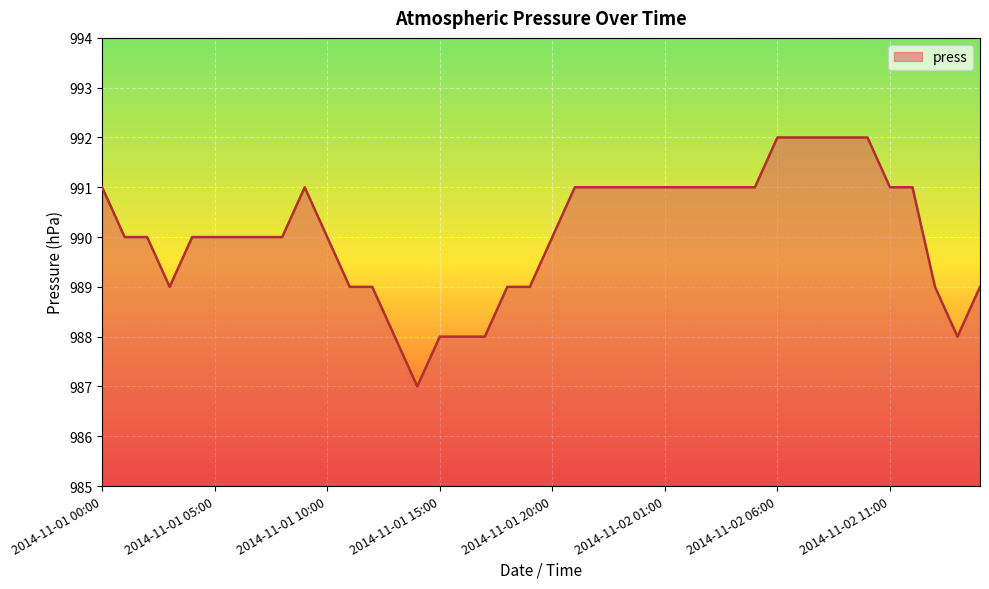

Does the chart have visible grid lines?

Yes